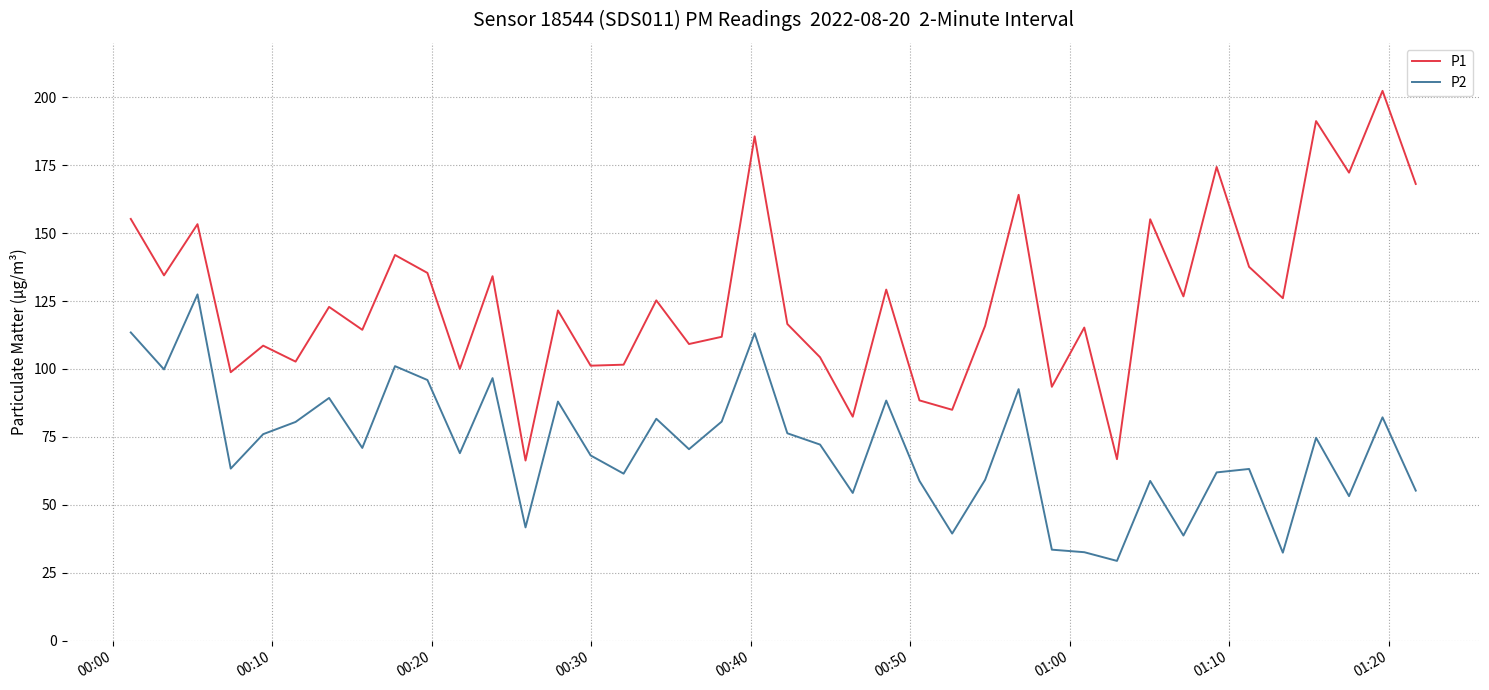

List the series in order of their peak value, lowest first.

P2, P1